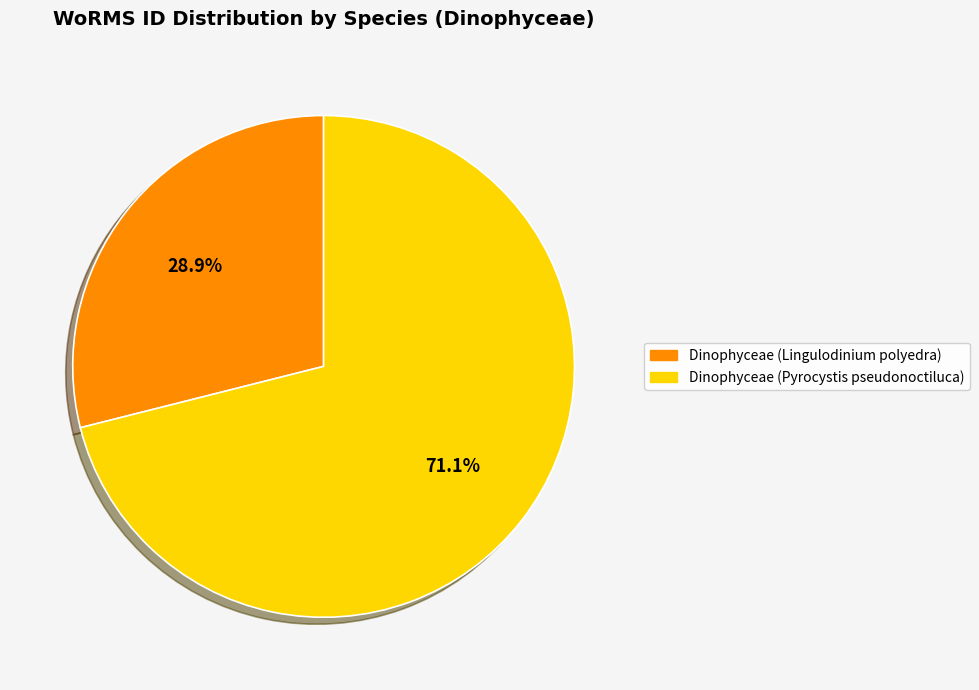

What is the majority slice?

Dinophyceae (Pyrocystis pseudonoctiluca)